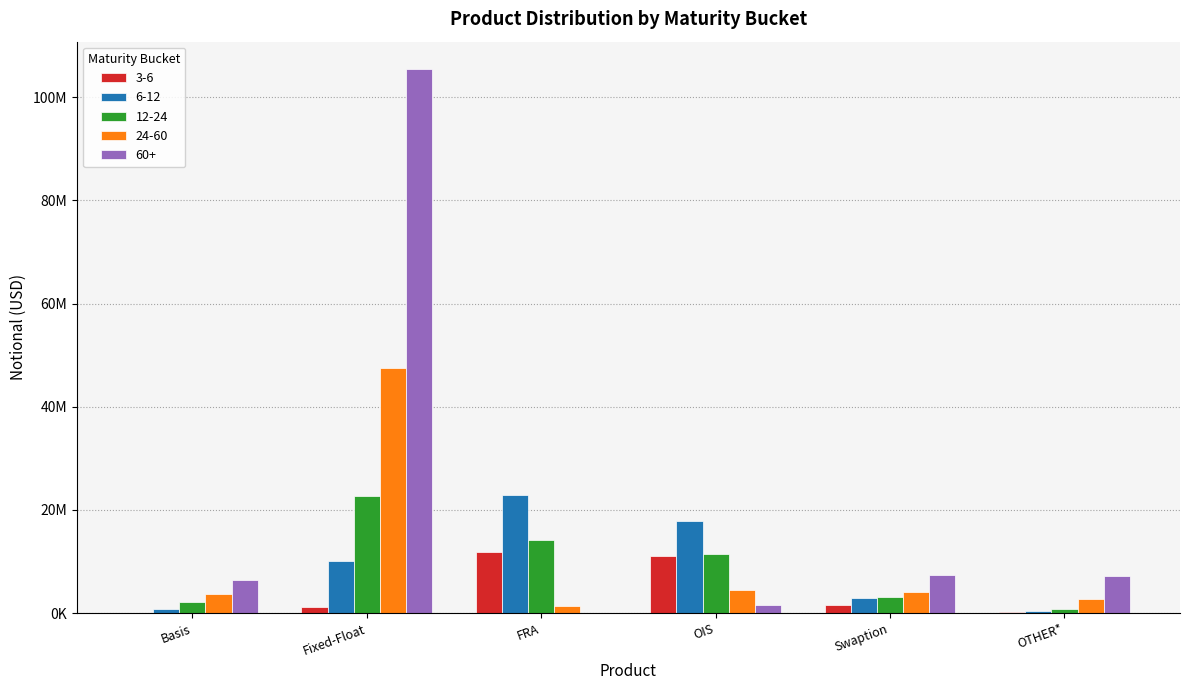

What are all the series names shown in the legend?

3-6, 6-12, 12-24, 24-60, 60+